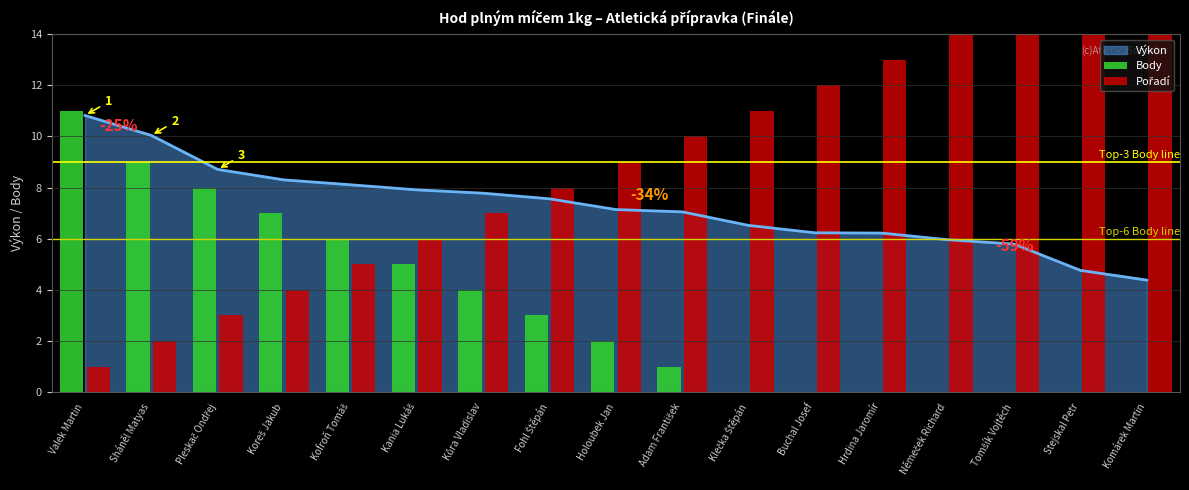

Which category has the lowest value across all series?

Klečka Štěpán